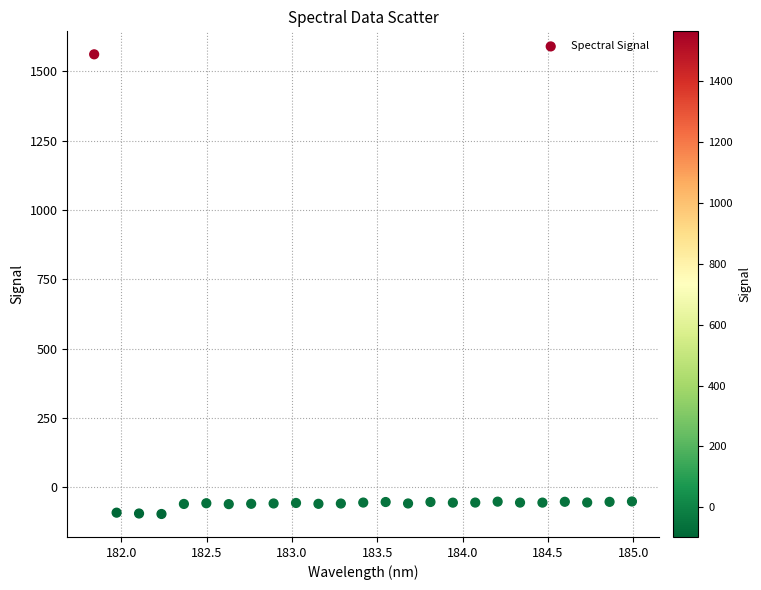

What is the range of Y values (max minus min)?

1658.5